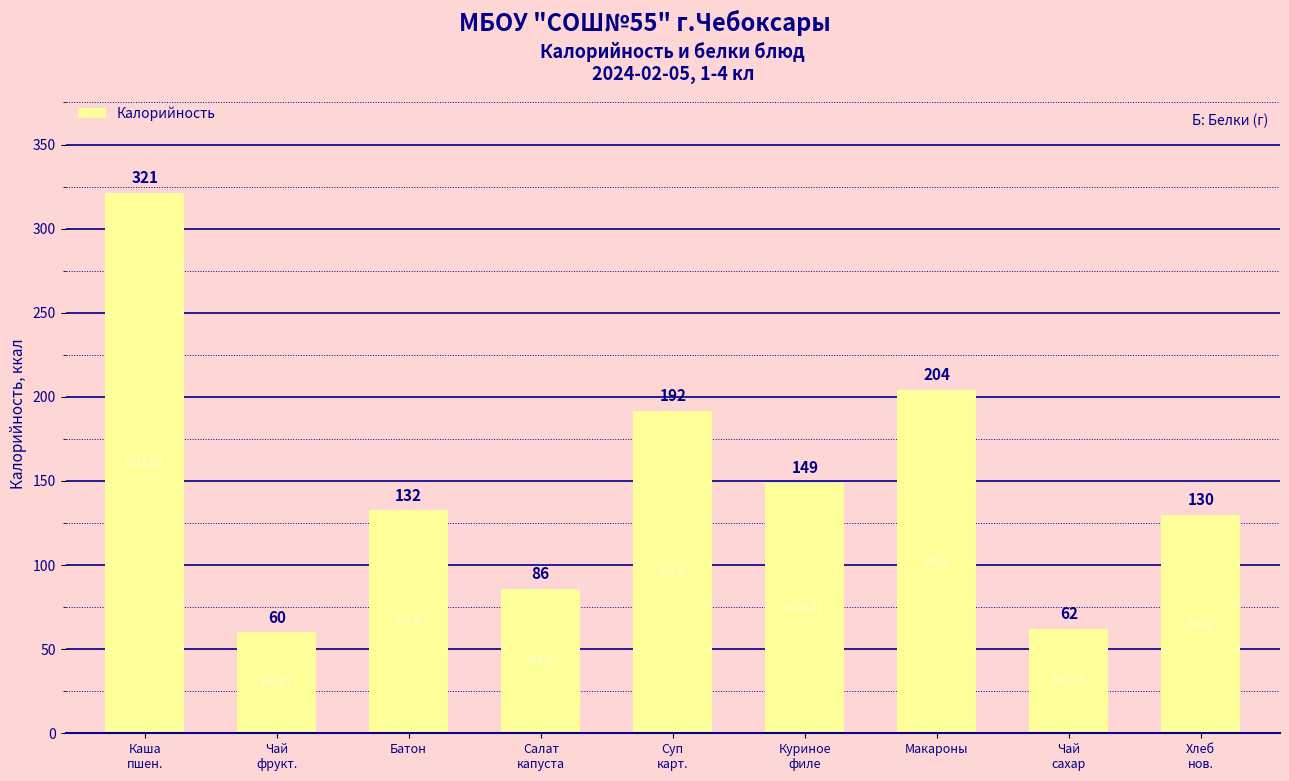

What is the greatest value displayed?

321.2